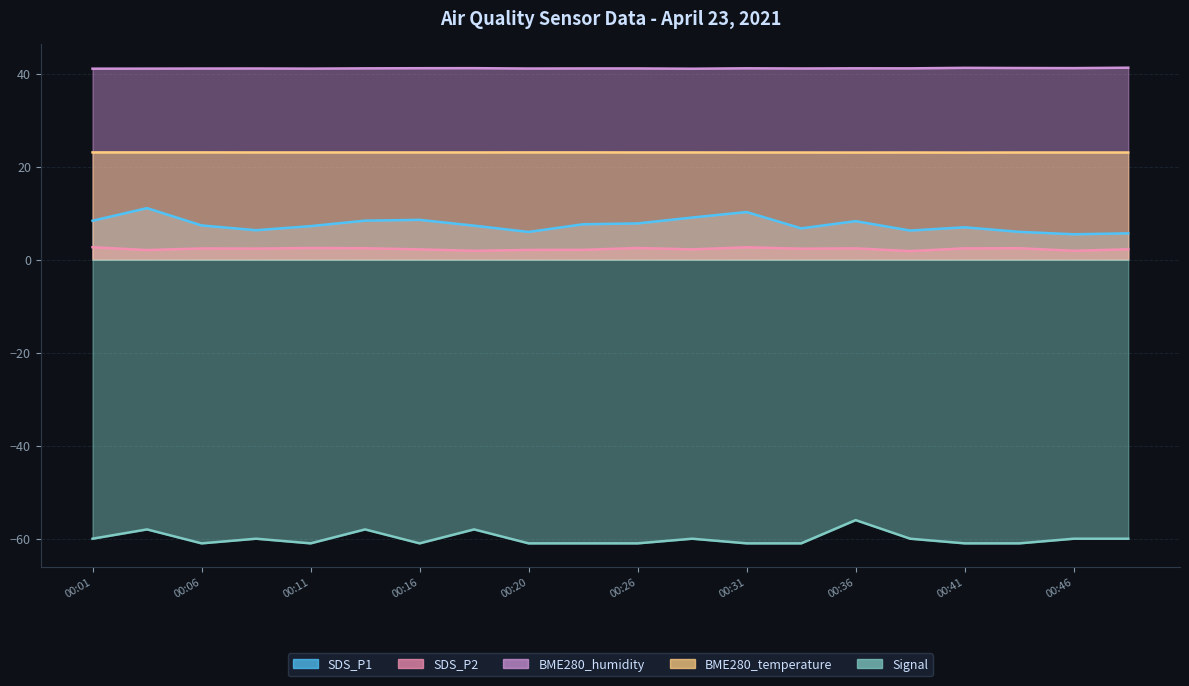

Read the BME280_humidity value at 00:03.

41.1